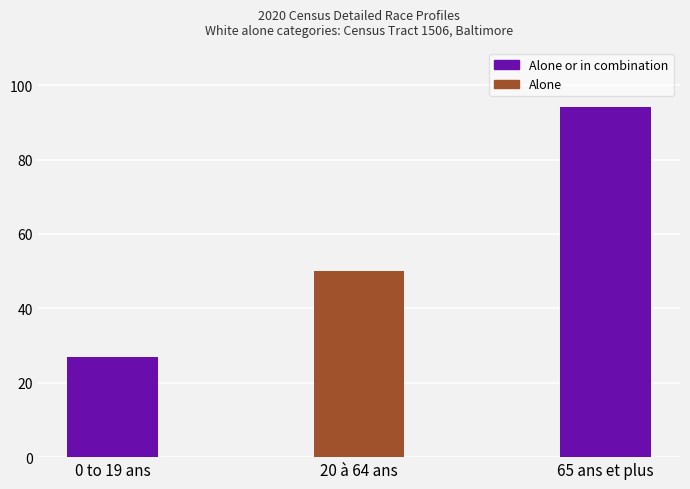

What is the label of the 2nd bar from the right?

20 à 64 ans